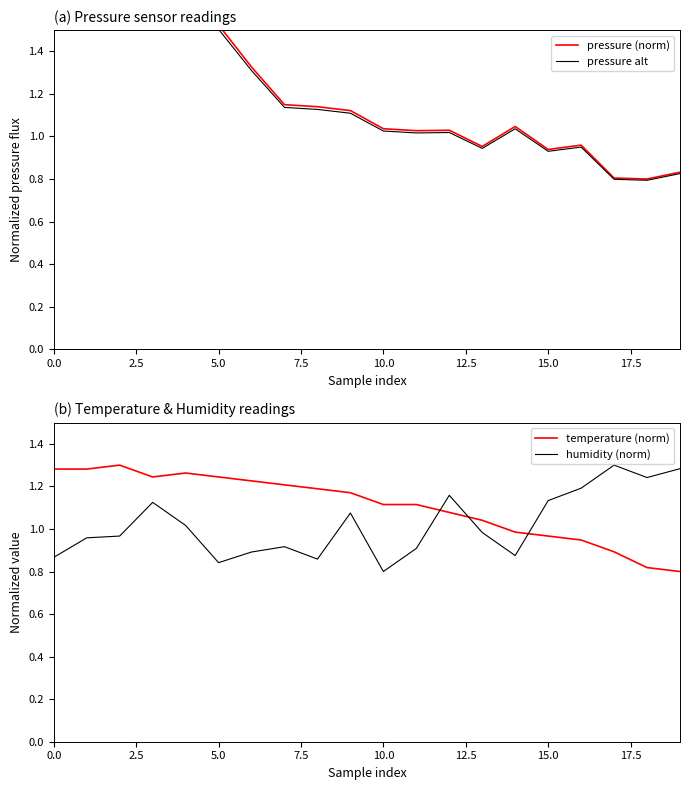

What is the minimum value for temperature (norm)?

0.8